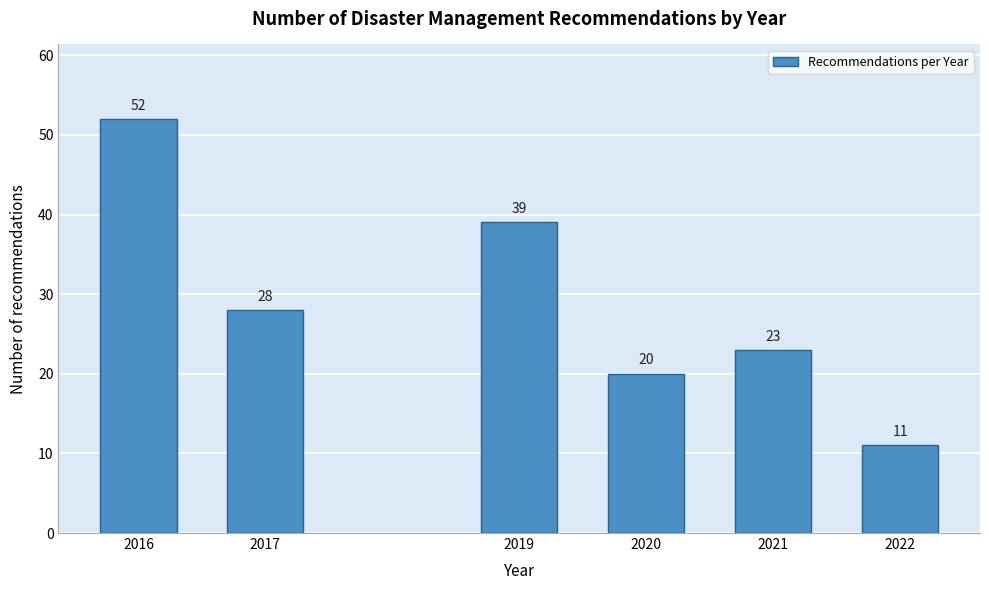

Reading left to right, extract all data points from this chart.

52	28	39	20	23	11